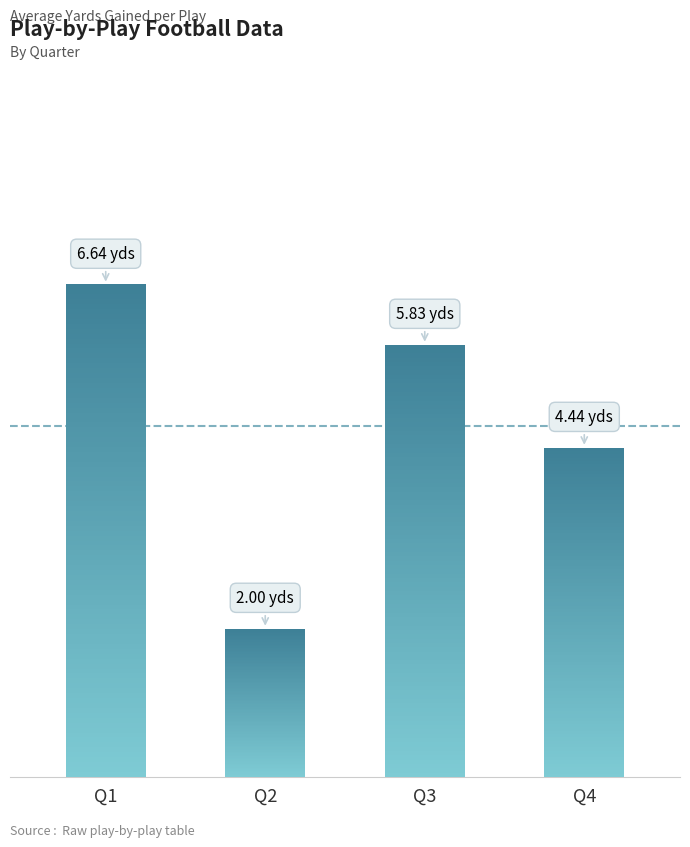

Rank the categories by value from lowest to highest.

Q2, Q4, Q3, Q1